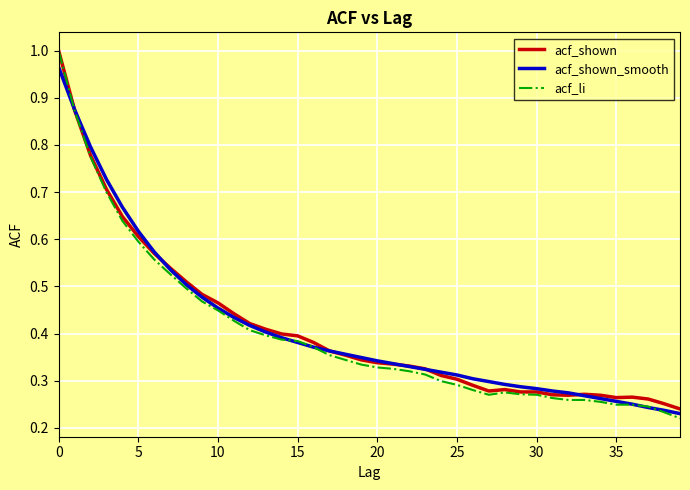

Which series has the largest range (max minus min)?

acf_li